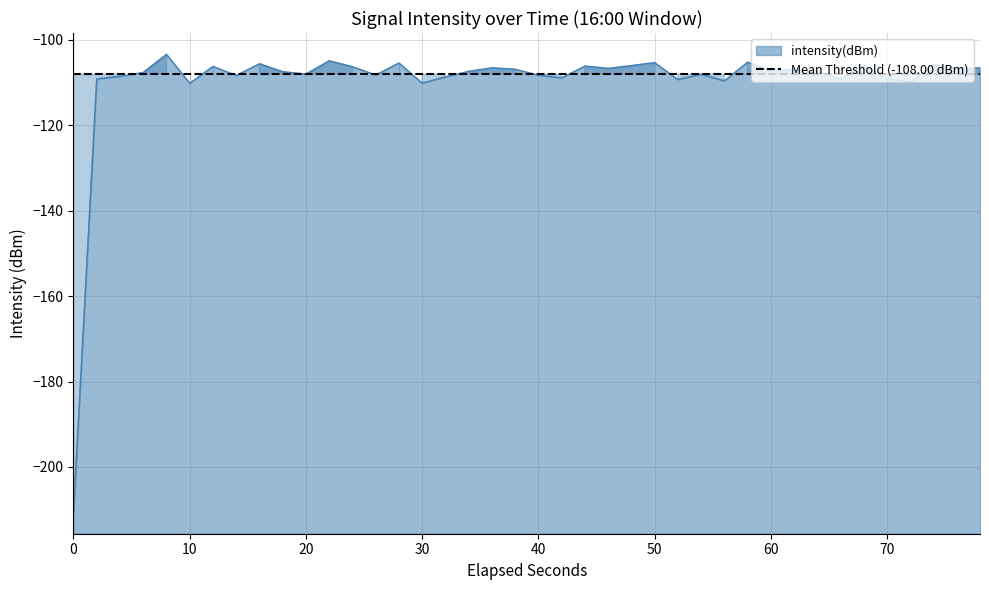

True or false: intensity(dBm) has a value of -143.5 at 30.

False